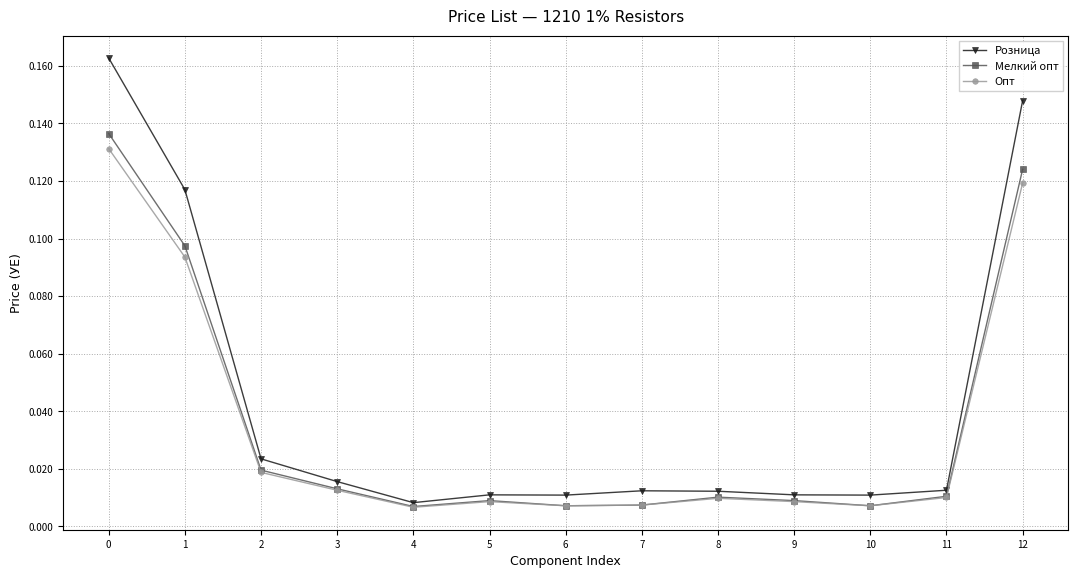

At how many categories does at least one series exceed 0?

13